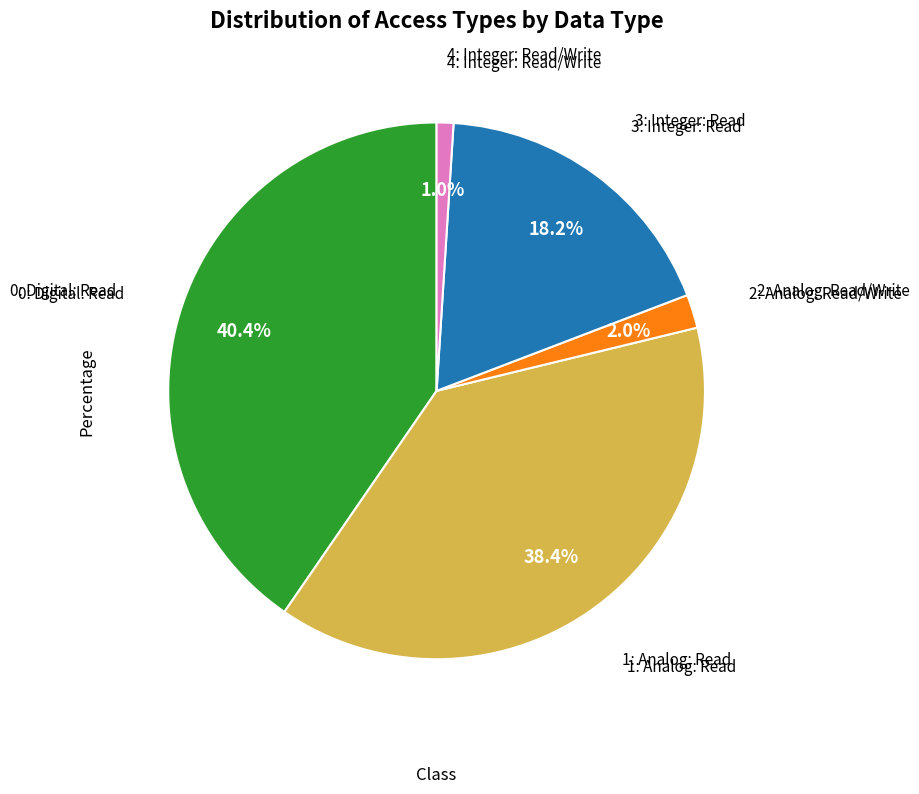

Does any single category account for the majority?

No